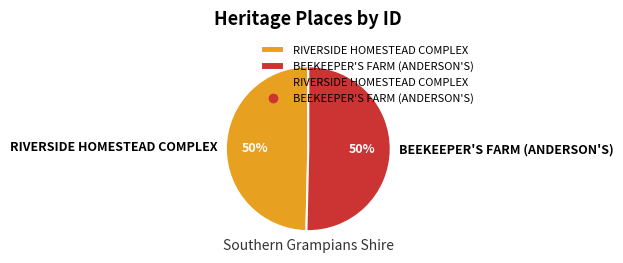

To the nearest percent, what is the average slice percentage?

50%